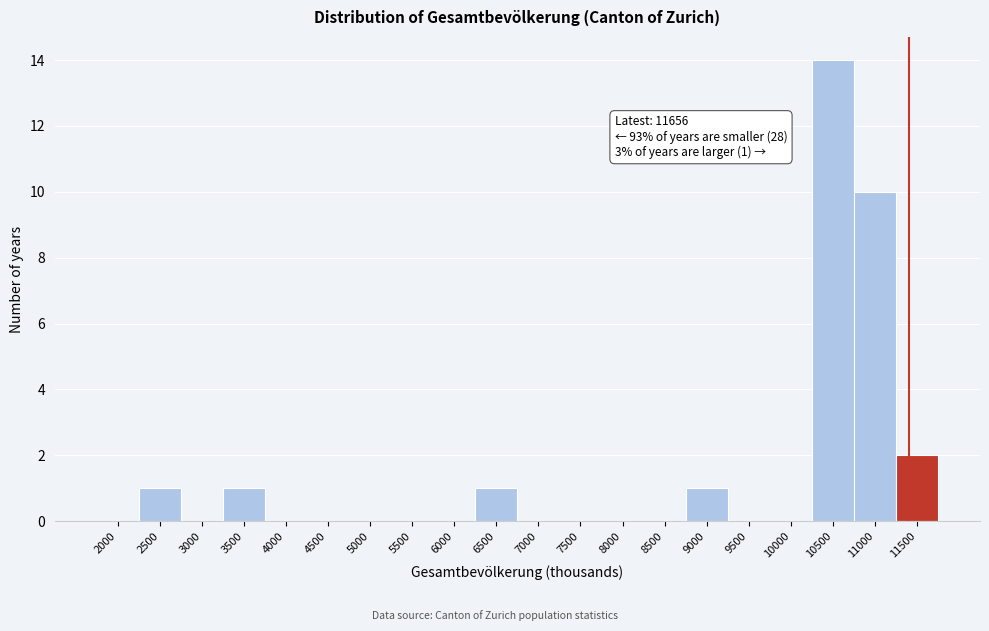

Reading left to right, transcribe all the data shown in this chart.

2000=0	2500=1	3000=0	3500=1	4000=0	4500=0	5000=0	5500=0	6000=0	6500=1	7000=0	7500=0	8000=0	8500=0	9000=1	9500=0	10000=0	10500=14	11000=10	11500=2